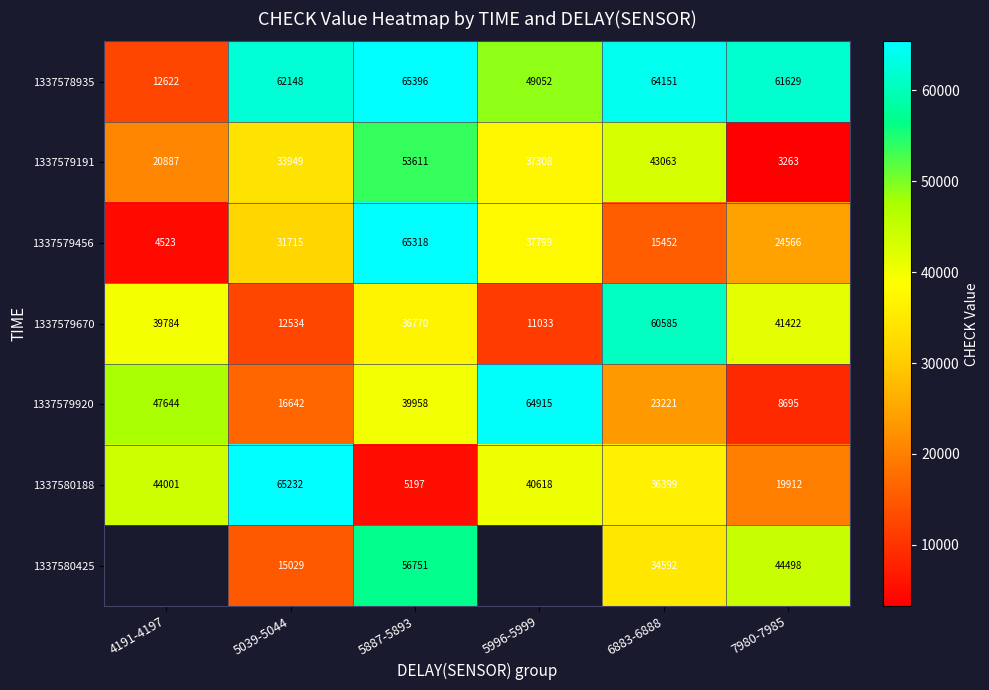

The 1337579191 series shows 33949 at 5039-5044. True or false?

True